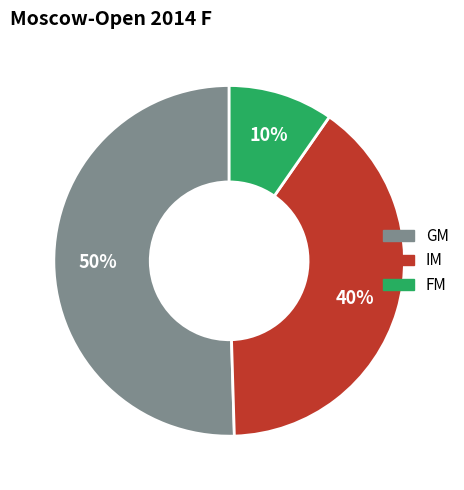

To the nearest percent, what is the average slice percentage?

33%